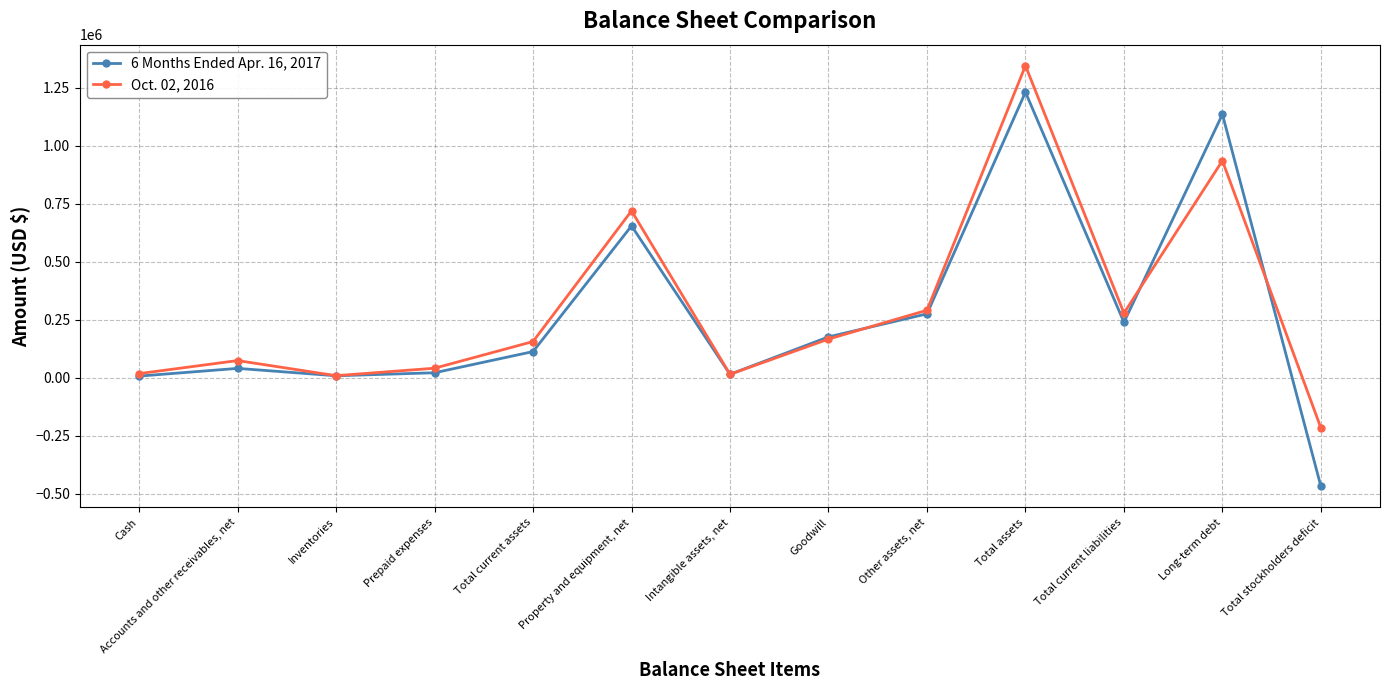

How many data points does each series have?

13